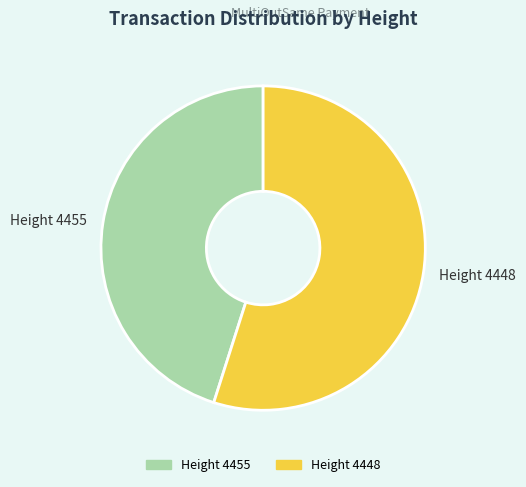

Do Height 4455 and Height 4448 together represent more than half of the pie?

Yes